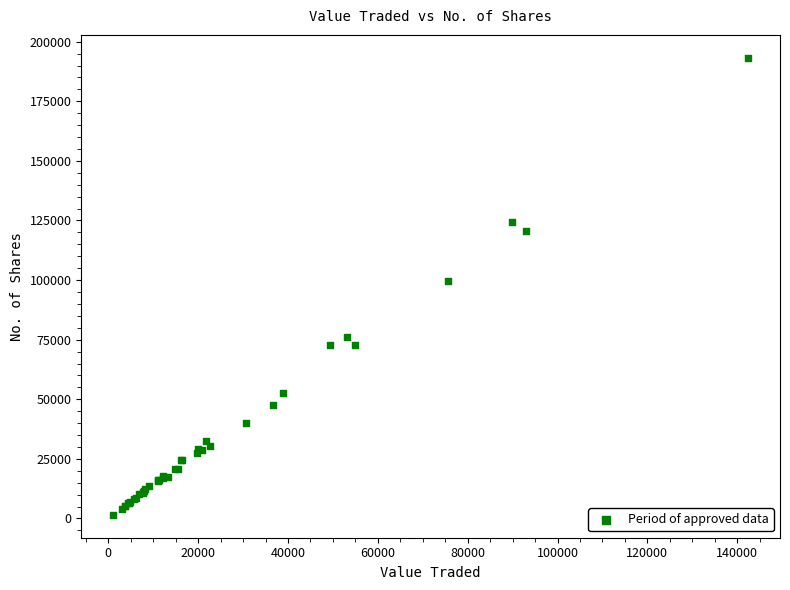

What Y value in the scatter plot is closest to 97391?

99632